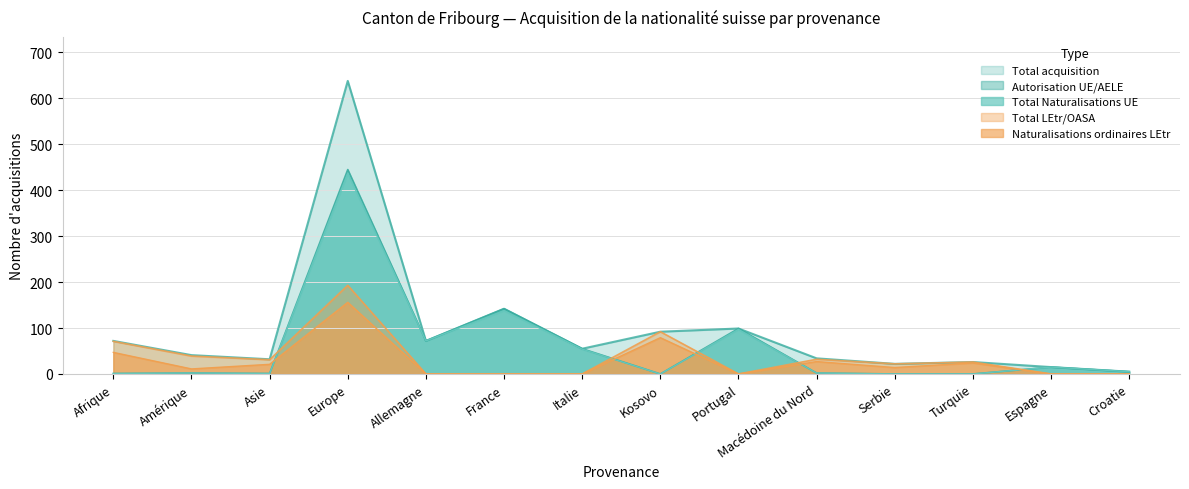

What is the sum of all Autorisation UE/AELE values?

839